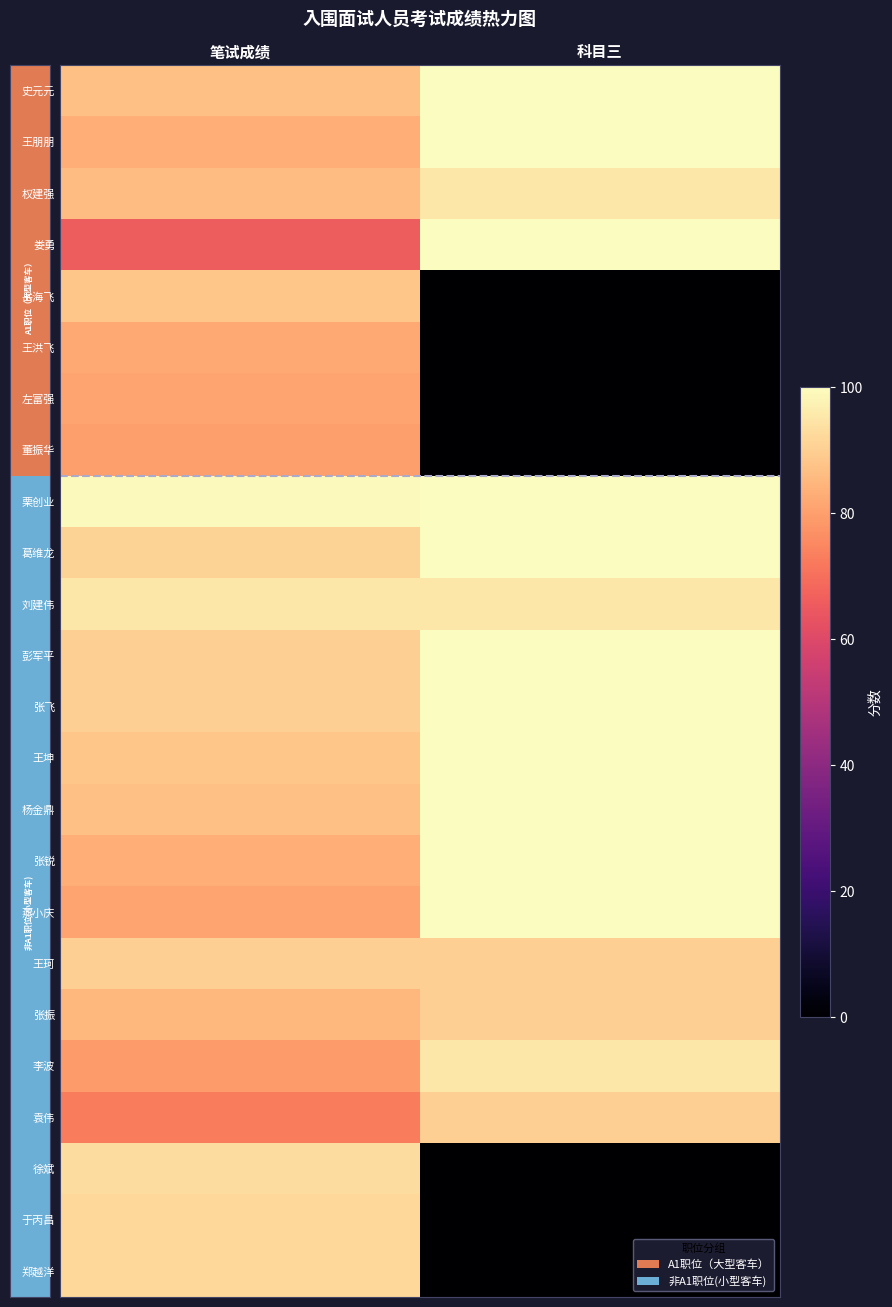

Reading left to right, list all the values displayed in this chart.

史元元: 笔试成绩=87	科目三=100
王朋朋: 笔试成绩=83	科目三=100
权建强: 笔试成绩=86	科目三=95
娄勇: 笔试成绩=66	科目三=100
岳海飞: 笔试成绩=88	科目三=0
王洪飞: 笔试成绩=82	科目三=0
左富强: 笔试成绩=81	科目三=0
董振华: 笔试成绩=80	科目三=0
栗创业: 笔试成绩=99	科目三=100
葛维龙: 笔试成绩=91	科目三=100
刘建伟: 笔试成绩=95	科目三=95
彭军平: 笔试成绩=90	科目三=100
张飞: 笔试成绩=90	科目三=100
王坤: 笔试成绩=88	科目三=100
杨金鼎: 笔试成绩=87	科目三=100
张锐: 笔试成绩=83	科目三=100
燕小庆: 笔试成绩=81	科目三=100
王珂: 笔试成绩=90	科目三=90
张振: 笔试成绩=85	科目三=90
李波: 笔试成绩=79	科目三=95
袁伟: 笔试成绩=73	科目三=90
徐斌: 笔试成绩=93	科目三=0
于丙昌: 笔试成绩=92	科目三=0
郑越洋: 笔试成绩=92	科目三=0